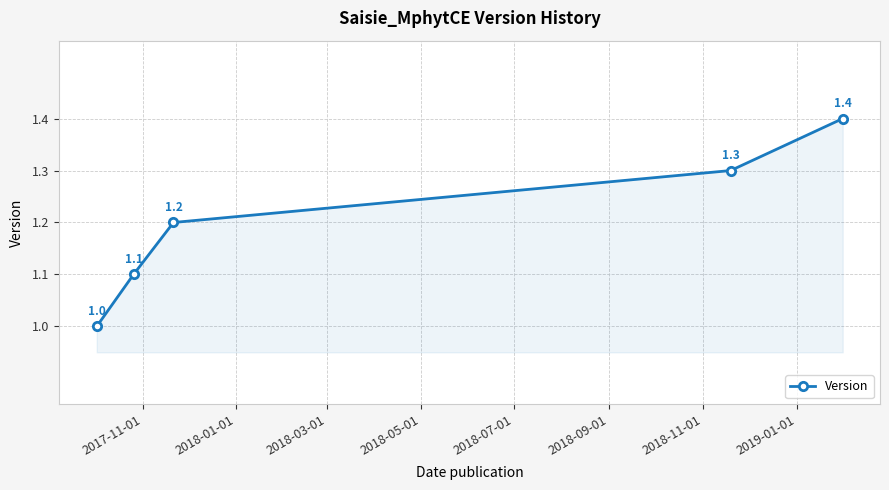

True or false: there are more than 0 points higher than both neighbors.

False